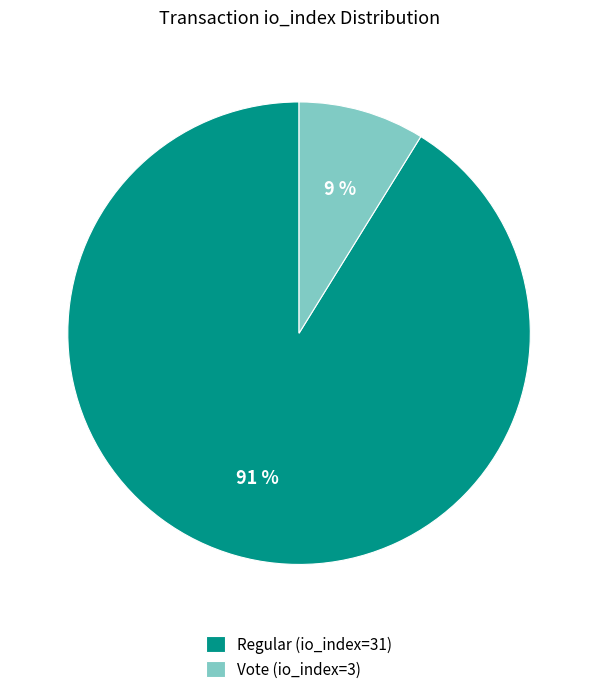

Approximately how many times larger is the value at Vote (io_index=3) compared to Regular (io_index=31)?

0.1